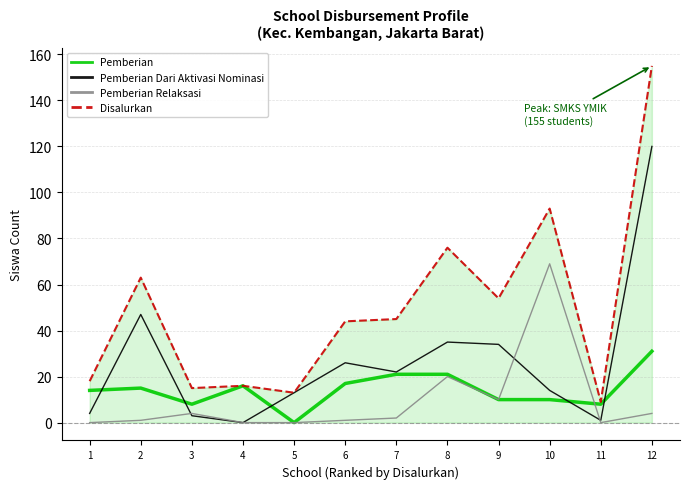

At which label is Disalurkan closest to 82?

8